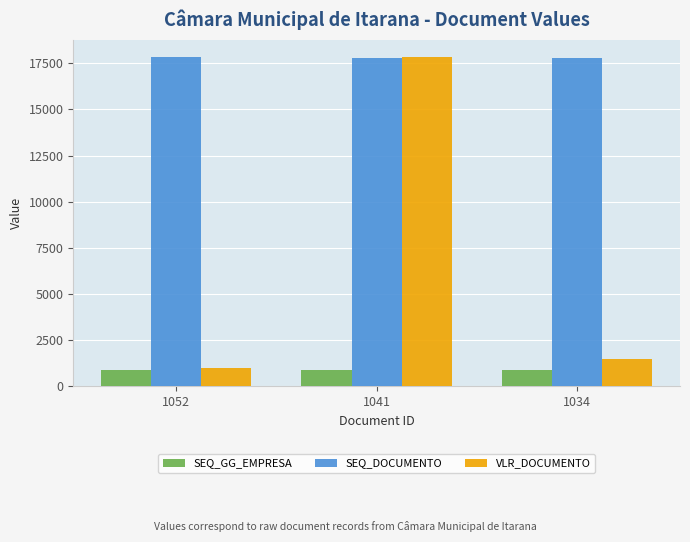

How many bars are there in each group?

3